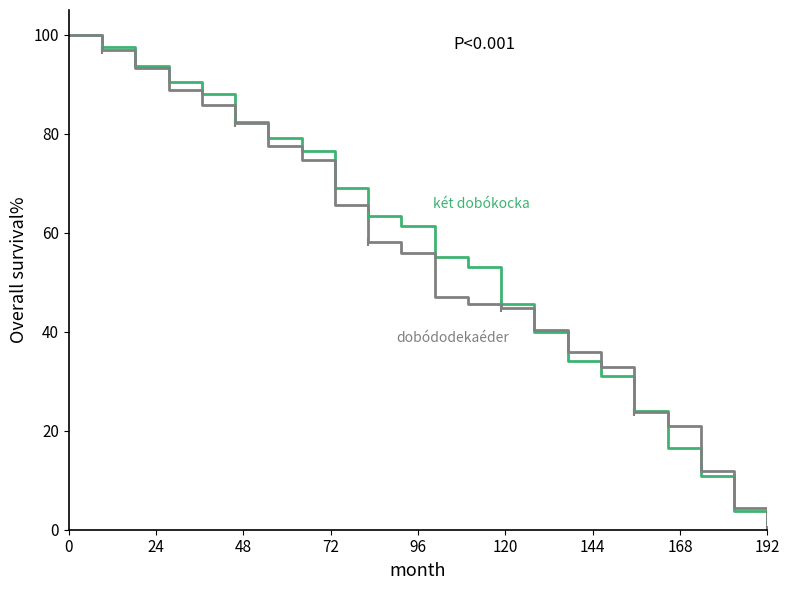

How many lines are shown in the chart?

2